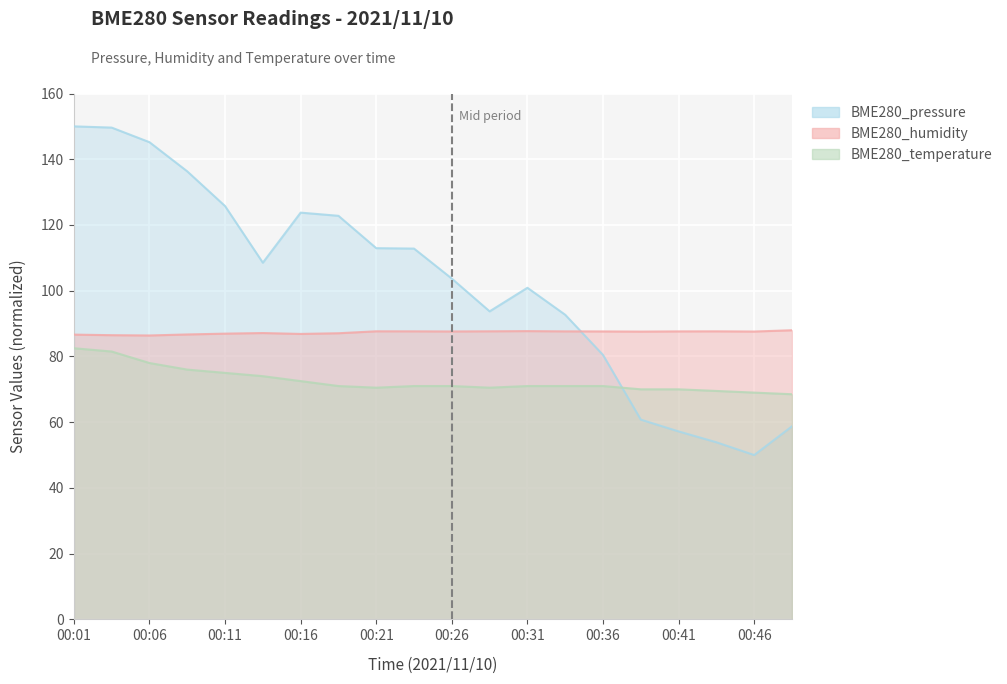

Which label corresponds to the largest value in the chart?

00:01